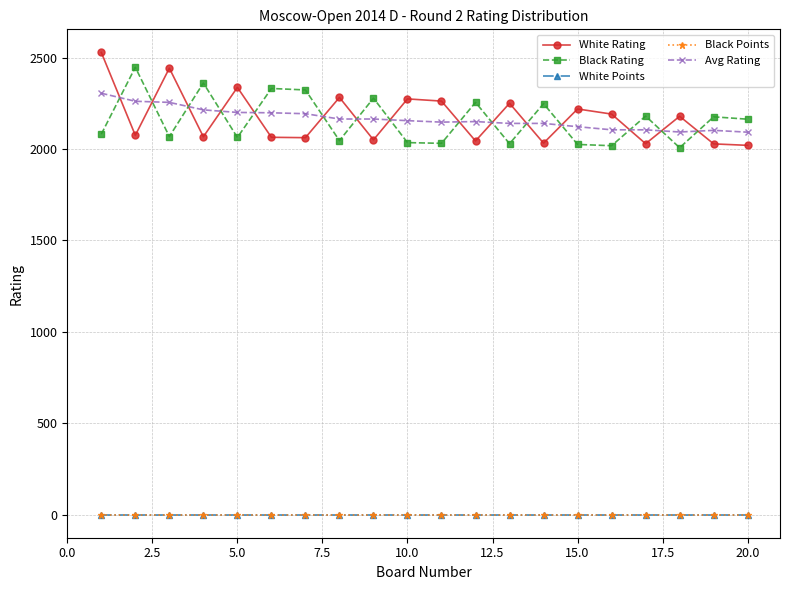

True or false: White Rating and Black Rating cross at least once.

True